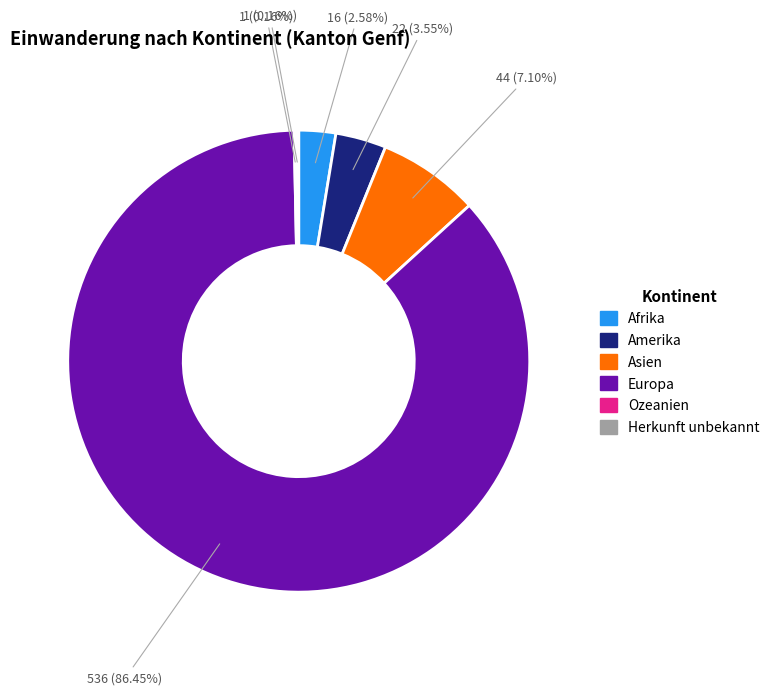

To the nearest percent, what portion does Afrika represent?

3%